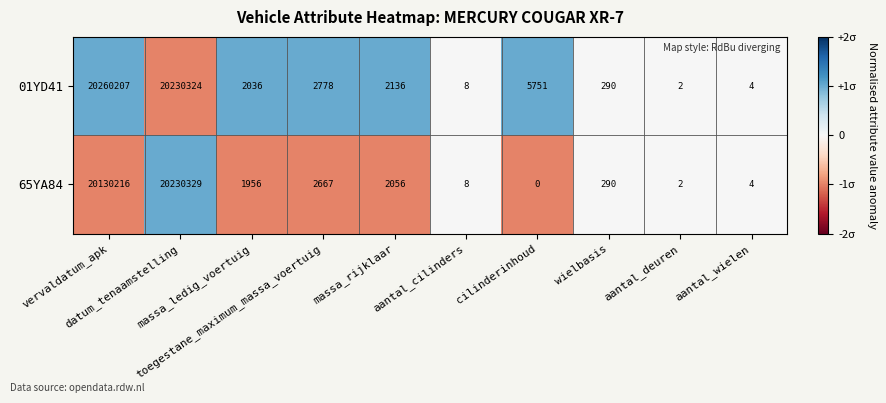

How many data points does each series have?

10